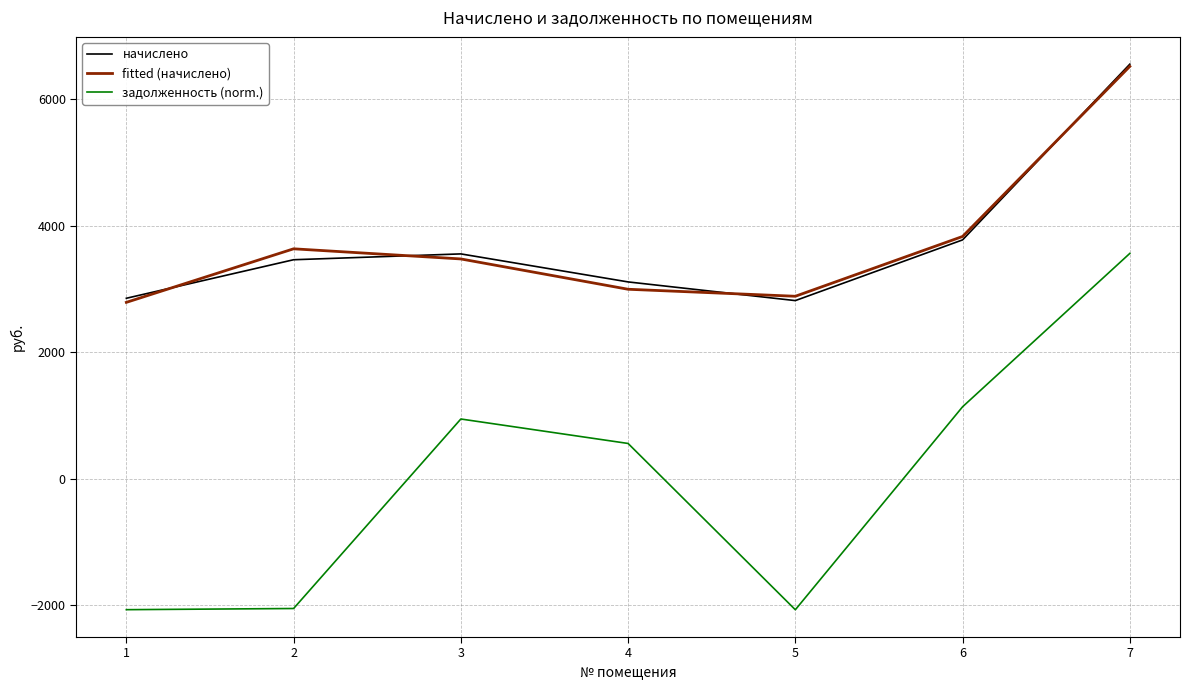

How many values in the fitted (начислено) series are below 3475?

3